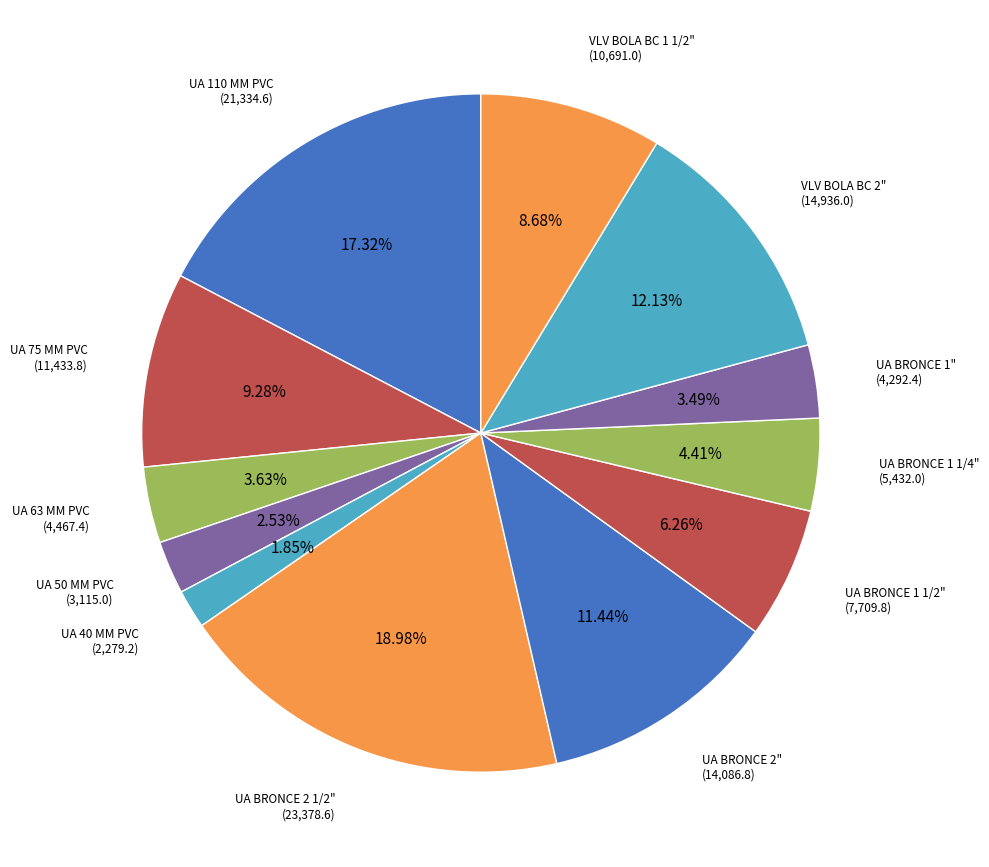

Is UA BRONCE 2" the majority of the pie?

No